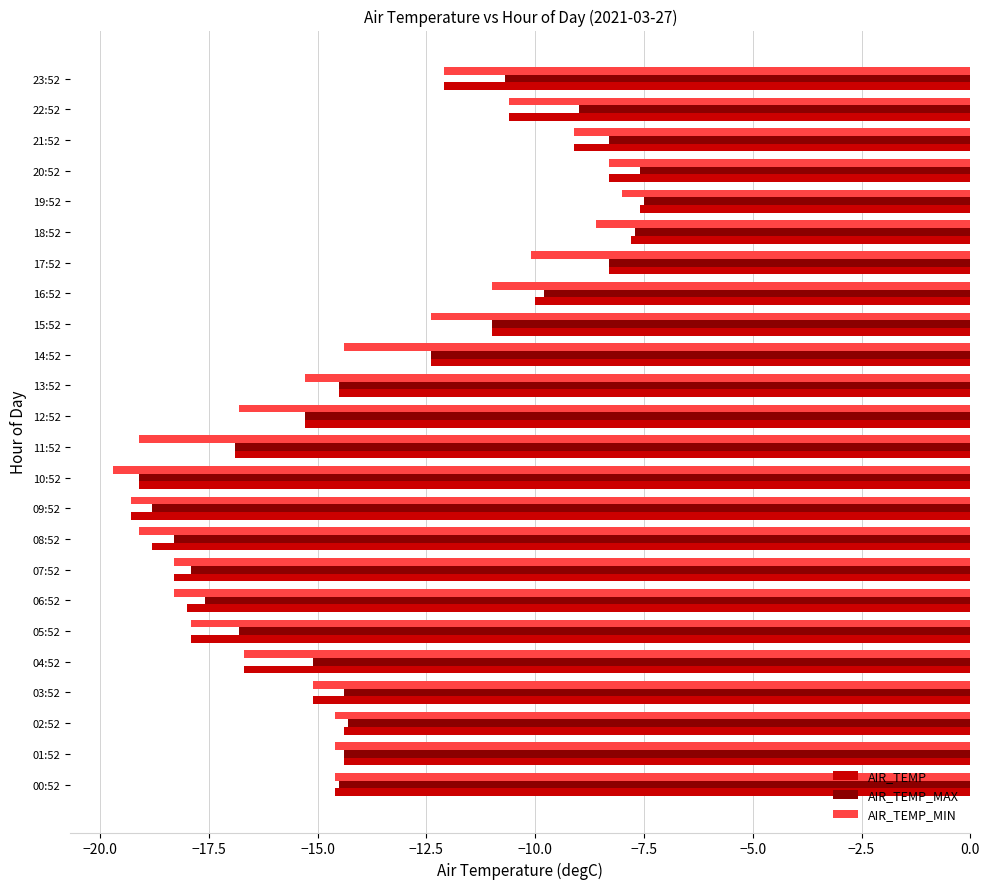

Is it true that AIR_TEMP_MIN equals -18.3 at 07:52?

True